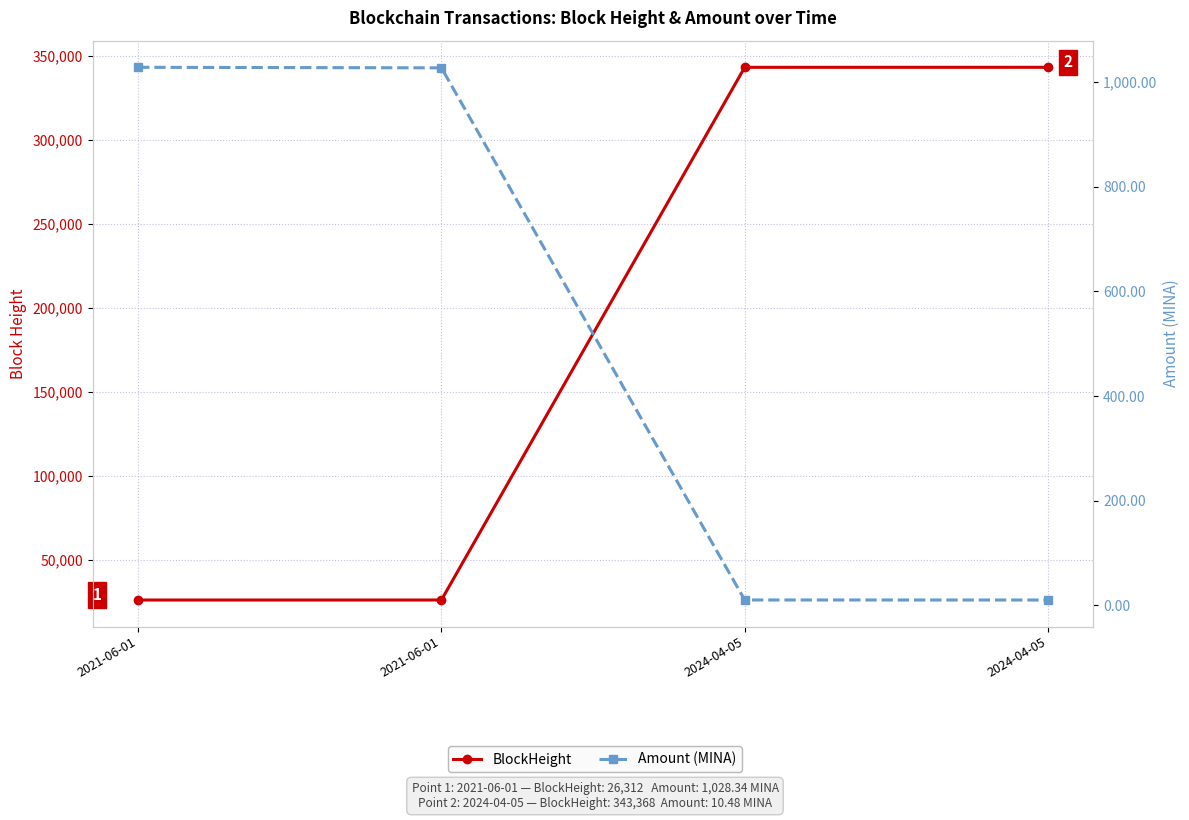

True or false: Amount (MINA) and BlockHeight intersect in this chart.

False